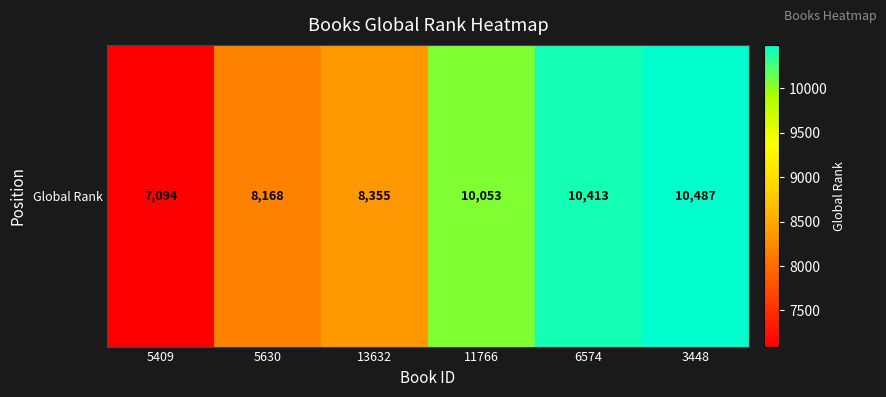

Reading right to left, transcribe all the data shown in this chart.

3448=10487	6574=10413	11766=10053	13632=8355	5630=8168	5409=7094